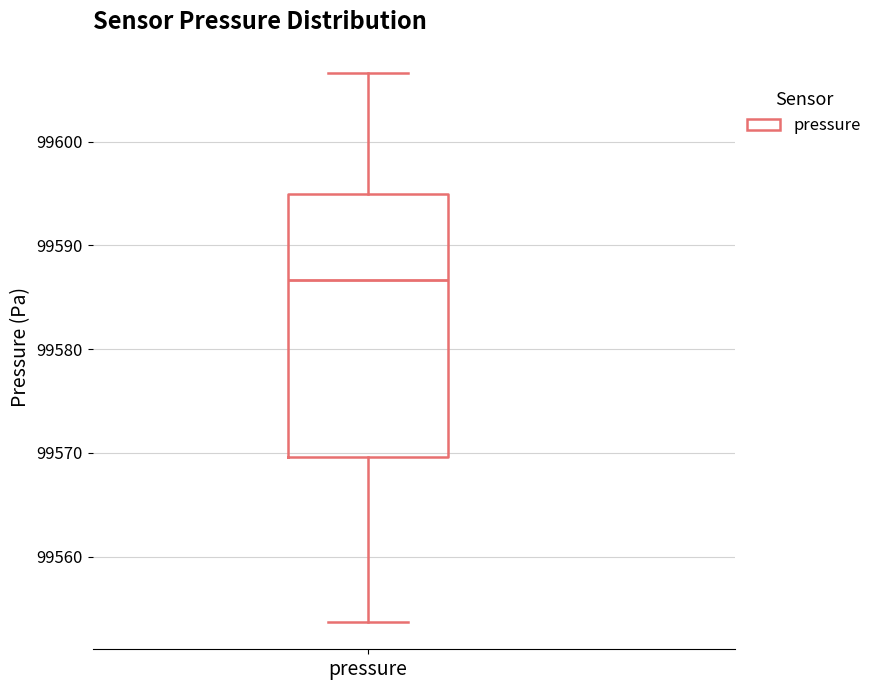

Read this box plot against the y-axis: the position of the median line, the range covered by the box, and the ends of both whiskers. The values are not printed on the chart, so give them approximately, as read against the axis.

median 99587, box 99570 to 99595, whiskers 99554 to 99607